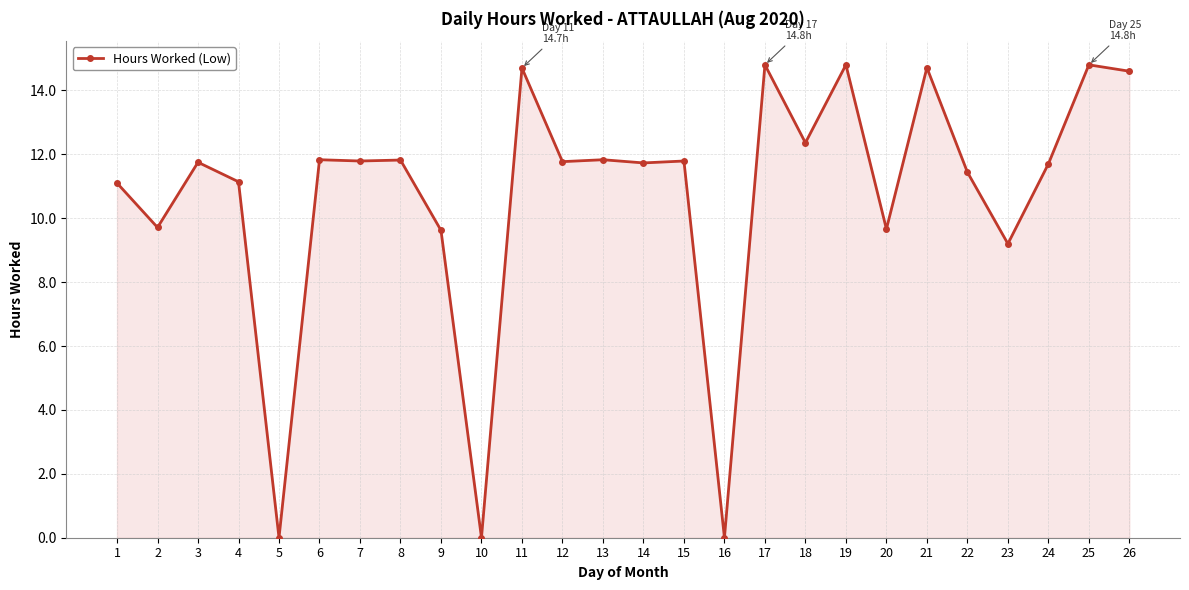

At which category does the data reach its first local valley?

2